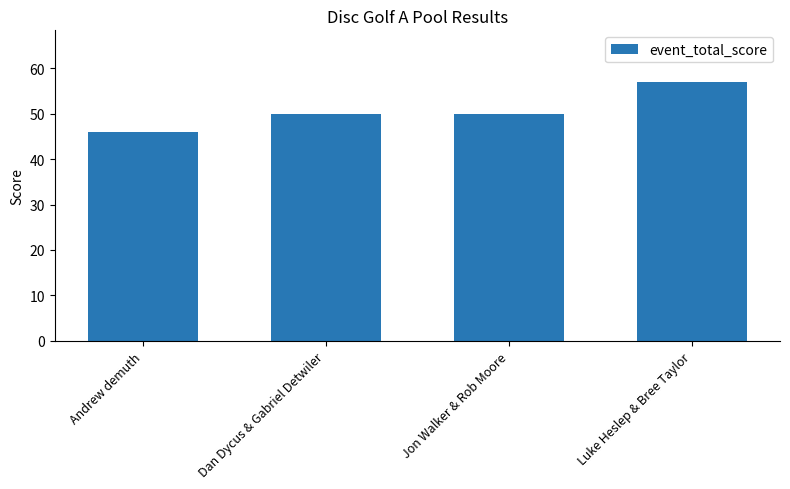

What is the approximate value at Luke Heslep & Bree Taylor, to the nearest 10?

60